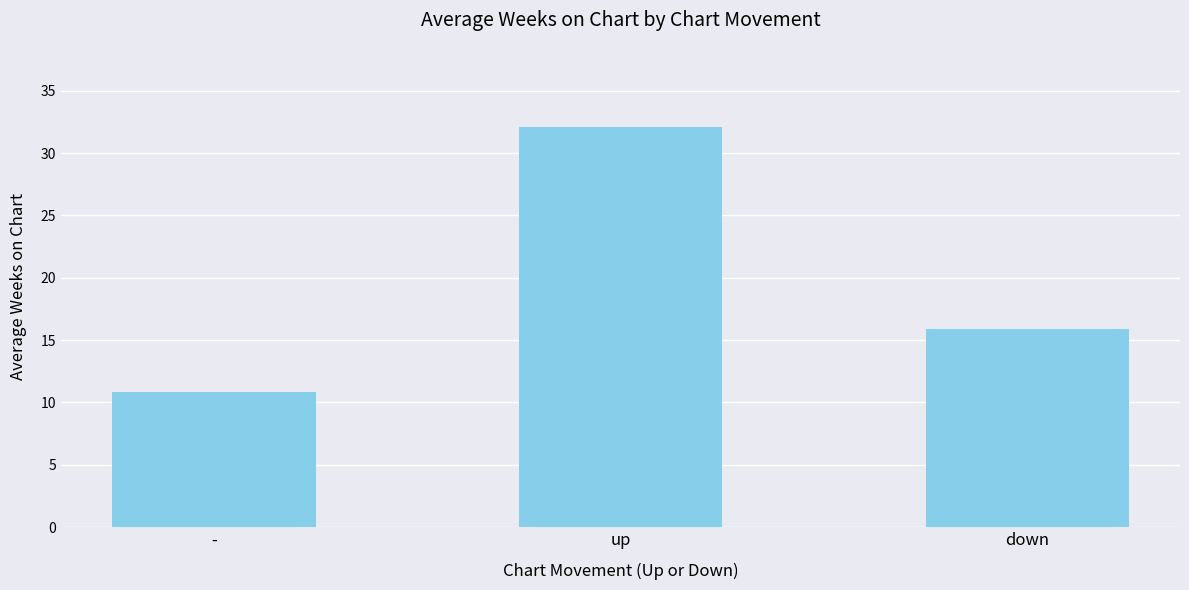

Which category has the highest value across all series?

up